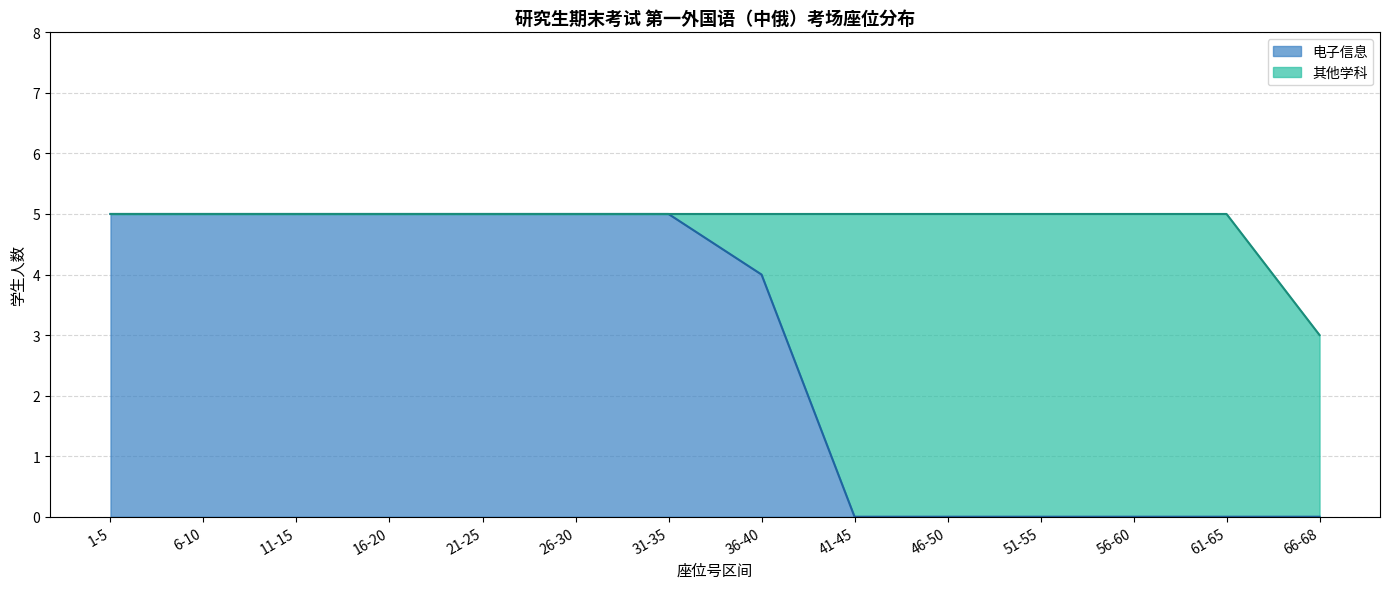

Which series changed the most between 1-5 and 46-50?

电子信息